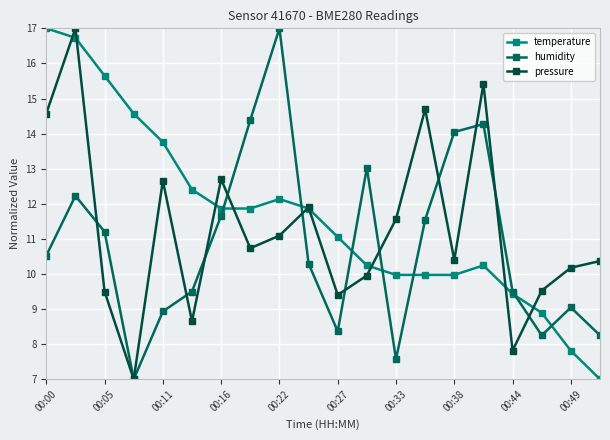

True or false: pressure and humidity intersect in this chart.

True